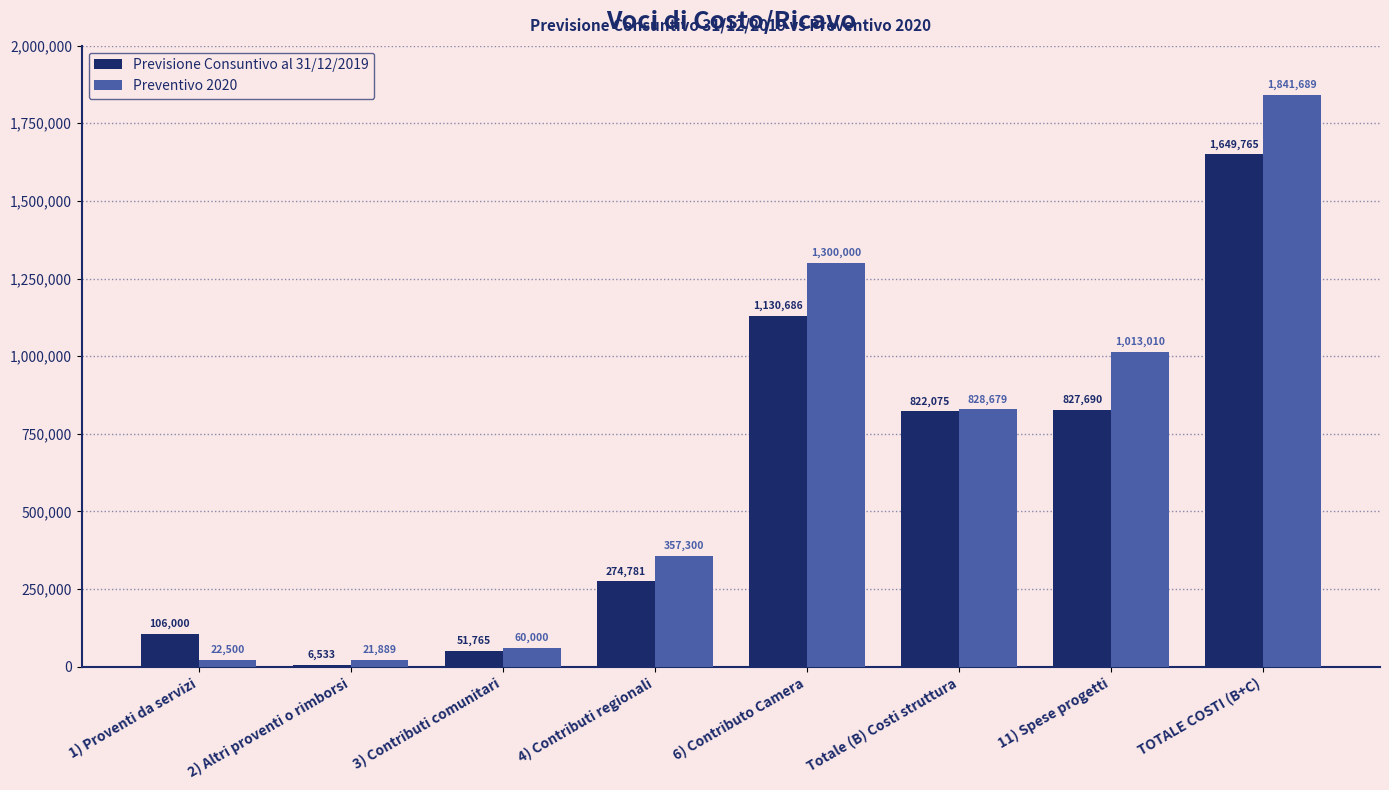

Rank the categories by Preventivo 2020 value from lowest to highest.

2) Altri proventi o rimborsi, 1) Proventi da servizi, 3) Contributi comunitari, 4) Contributi regionali, Totale (B) Costi struttura, 11) Spese progetti, 6) Contributo Camera, TOTALE COSTI (B+C)